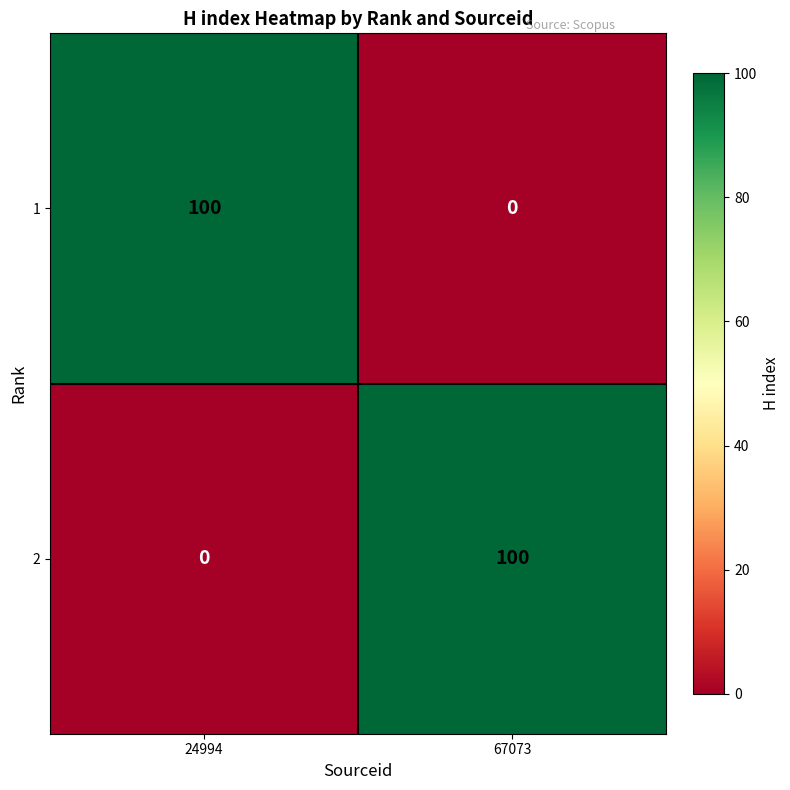

What is the total value across all series at 24994?

100